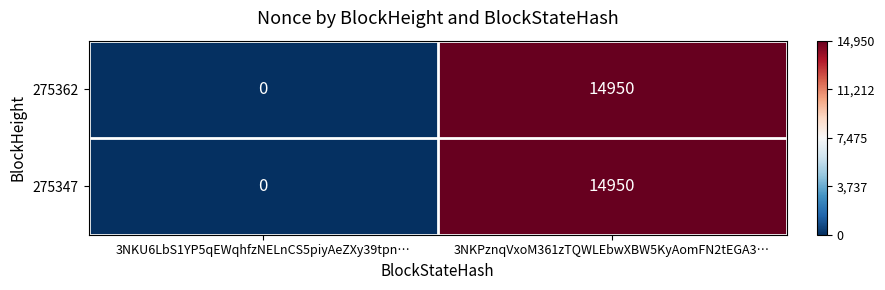

How many data points in 275362 are less than 14950?

1